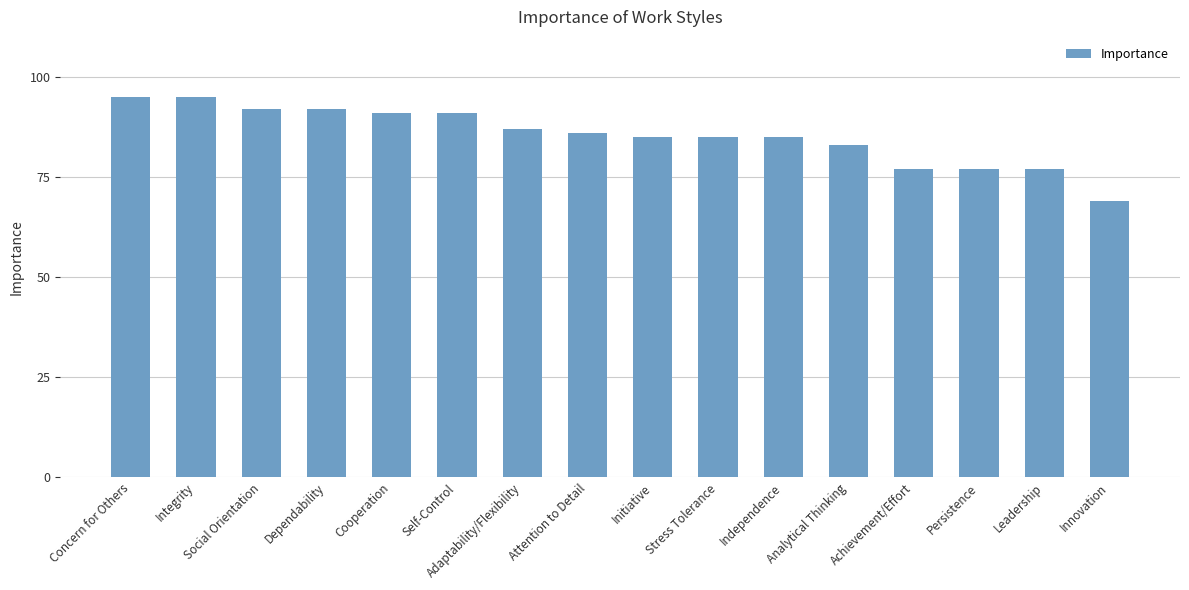

What is the approximate value at Analytical Thinking?

83